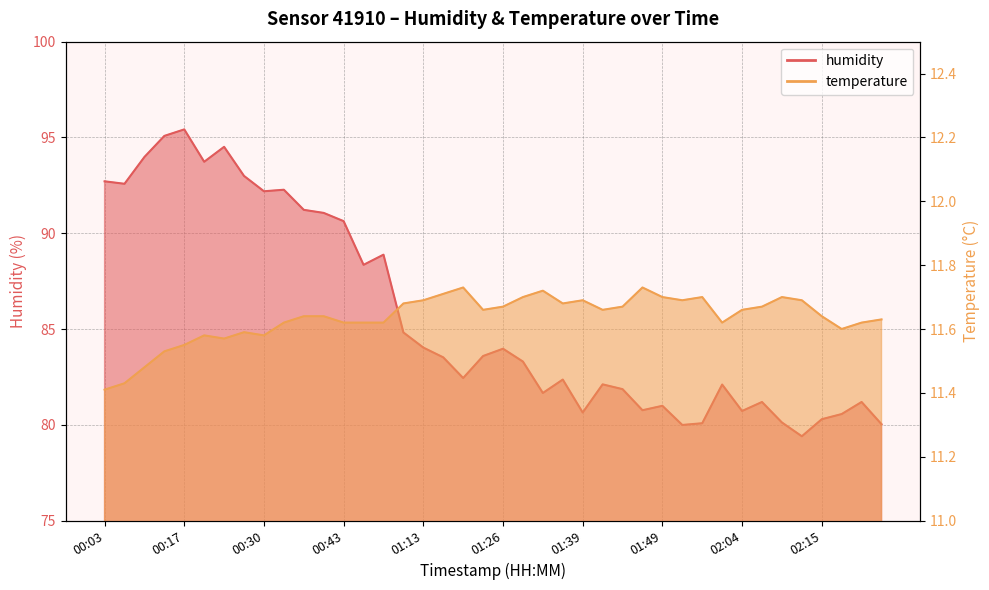

What is the difference between the highest and lowest values at 01:51?

68.3